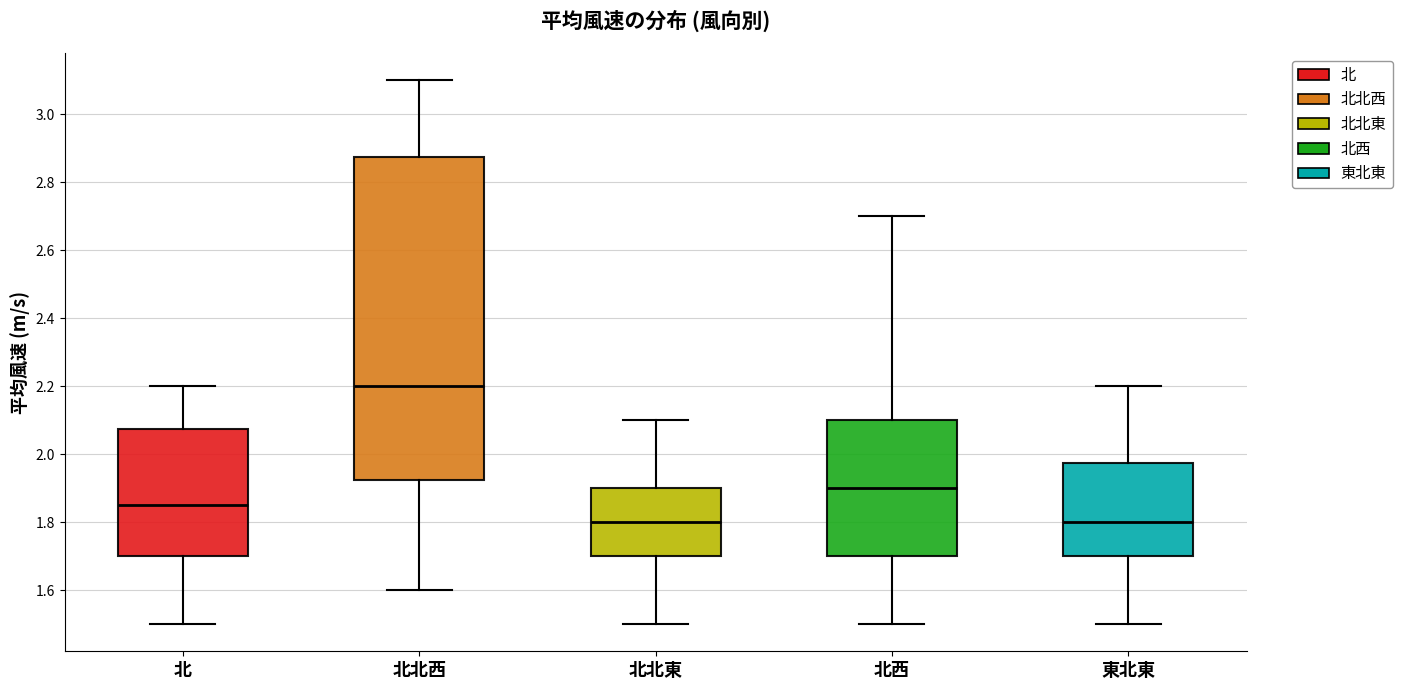

Where is the lower edge of the box for 北 on the y-axis? The values are not printed on the chart, so give them approximately, as read against the axis.

1.70